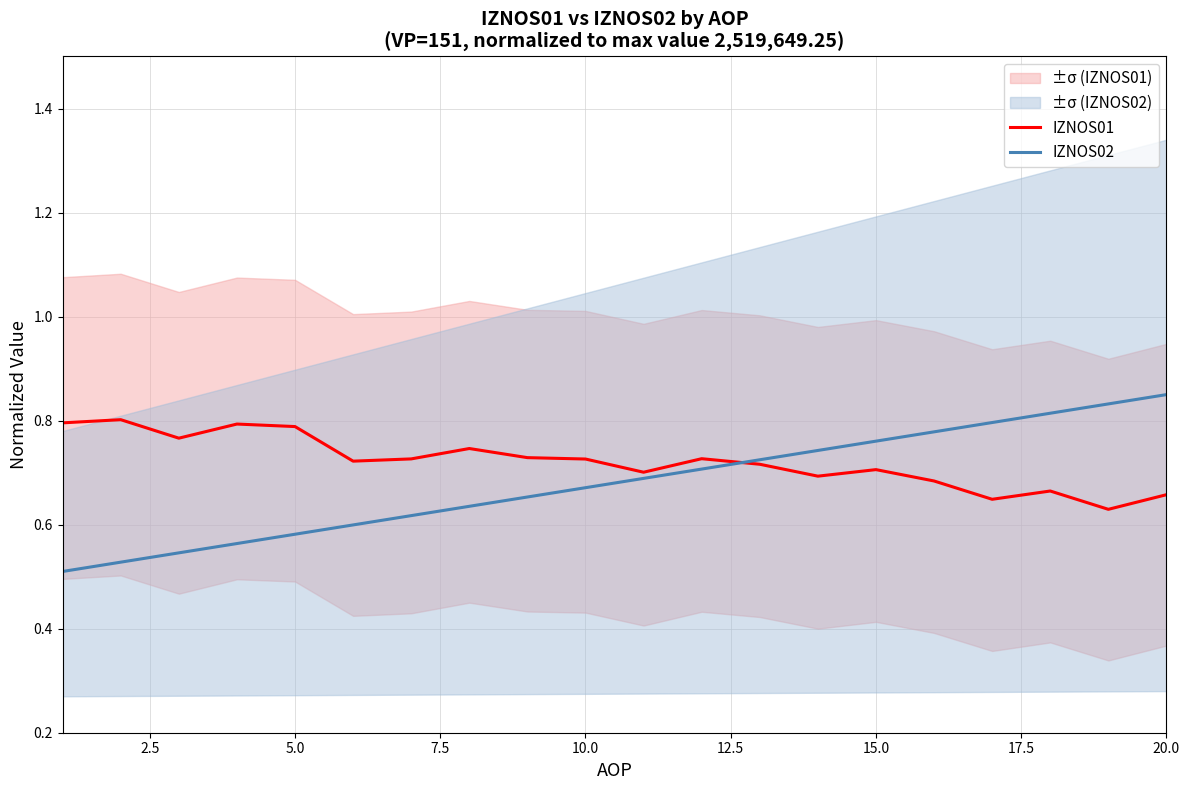

The IZNOS01 series shows 1.0 at 20.0. True or false?

False